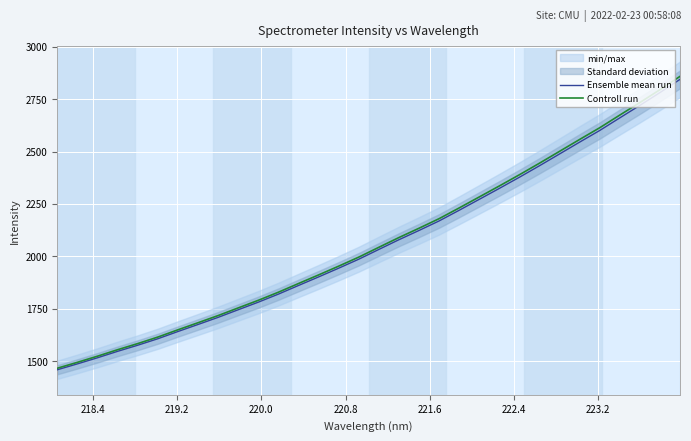

What is the difference between the maximum and minimum values in the Controll run series?

1393.1